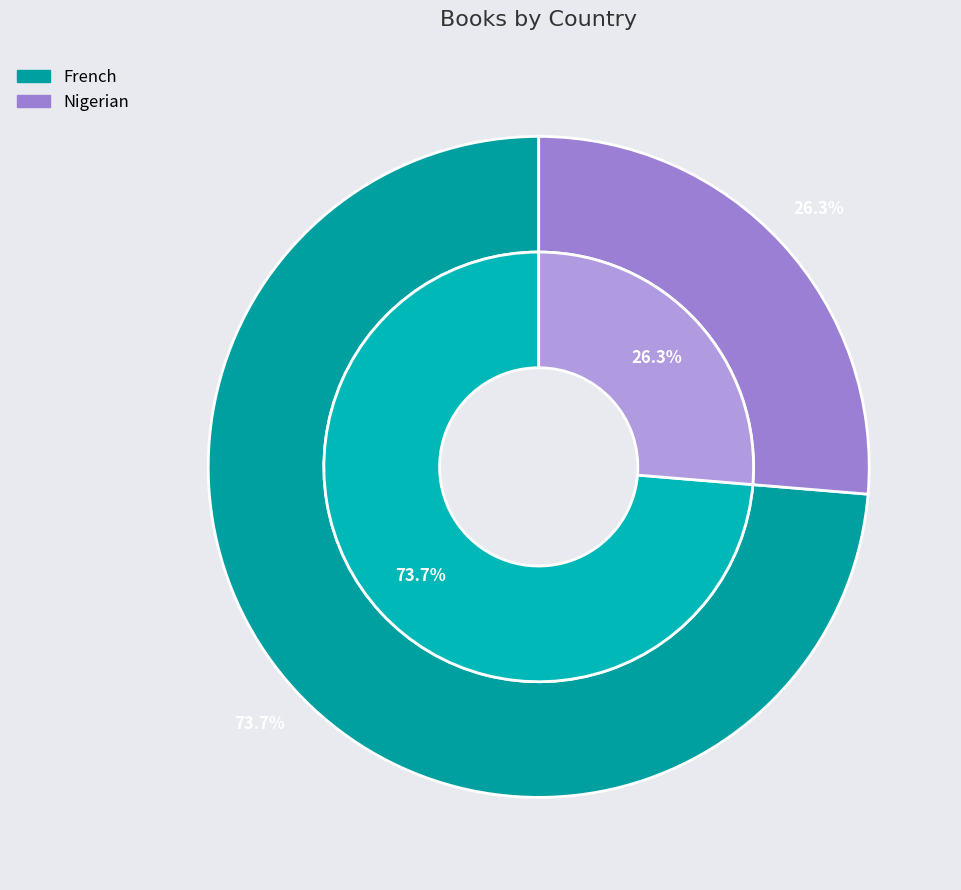

Count the number of slices in the pie.

2